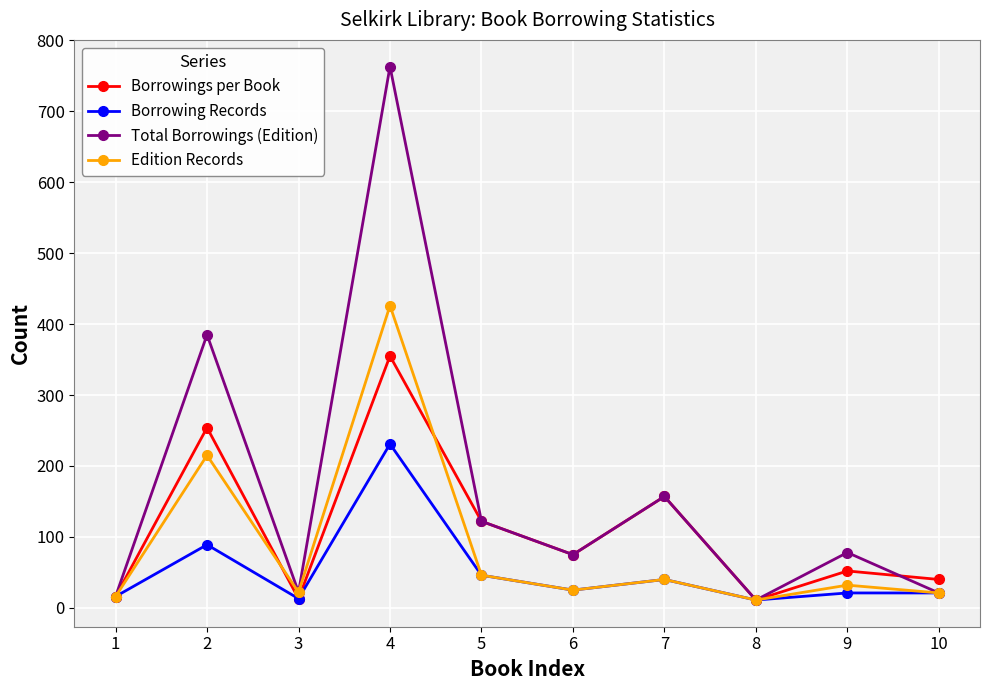

List the series in order of their overall mean, lowest first.

Borrowing Records, Edition Records, Borrowings per Book, Total Borrowings (Edition)